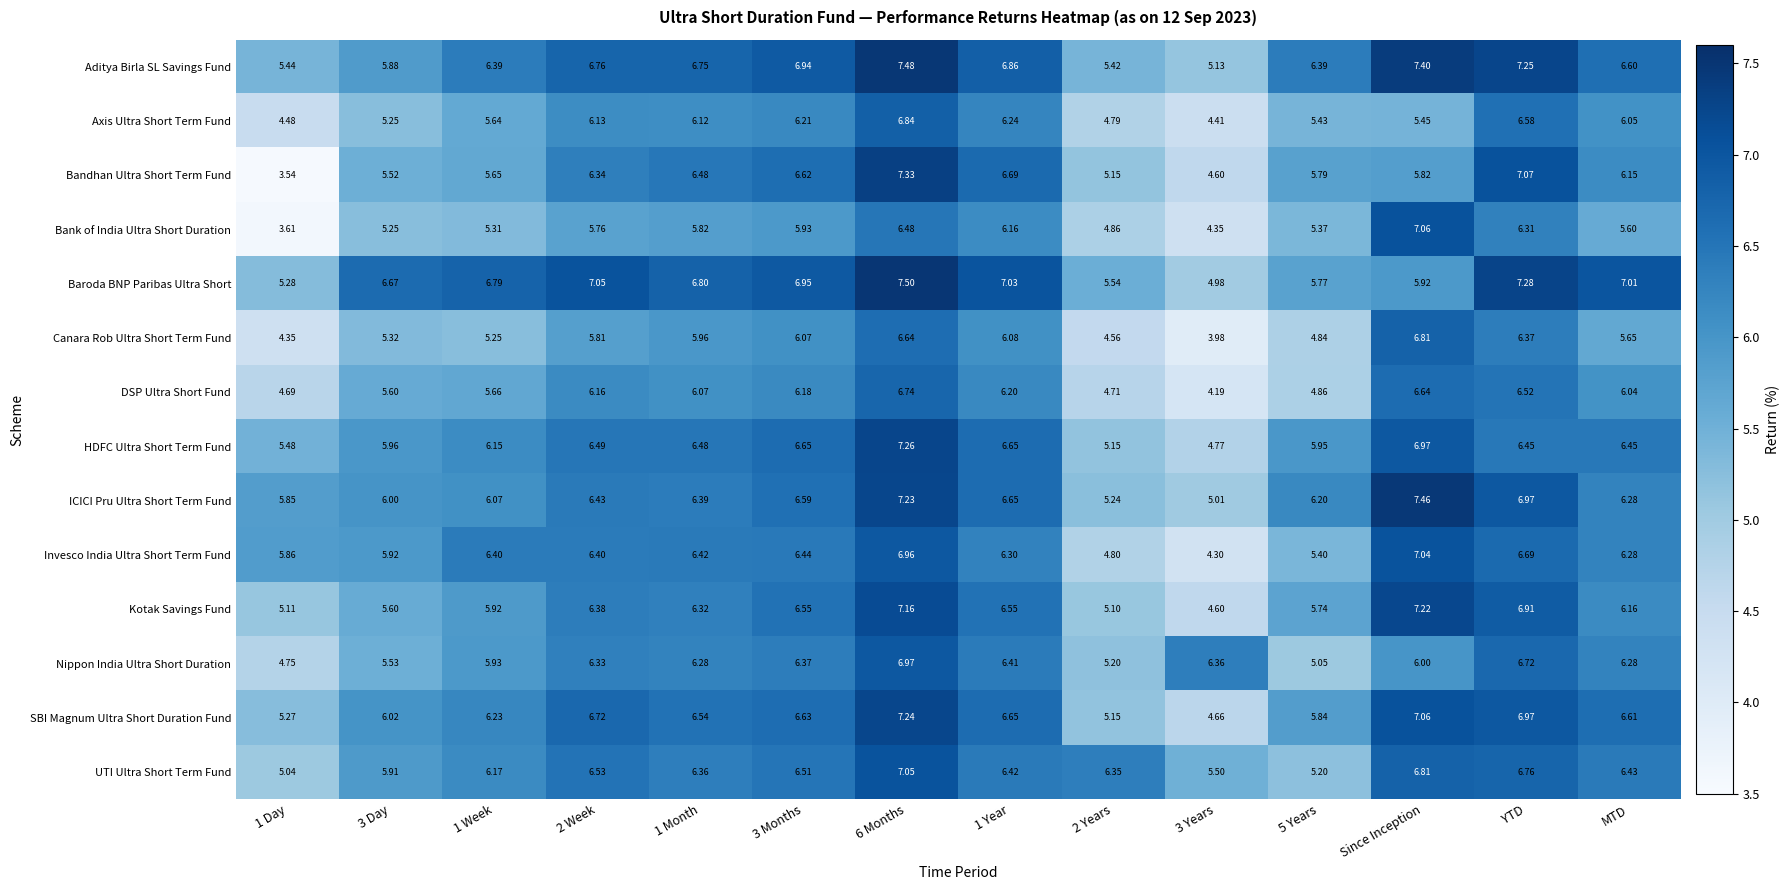

Is the value of Bandhan Ultra Short Term Fund at 3 Years greater than the value of Bank of India Ultra Short Duration at 1 Week?

No